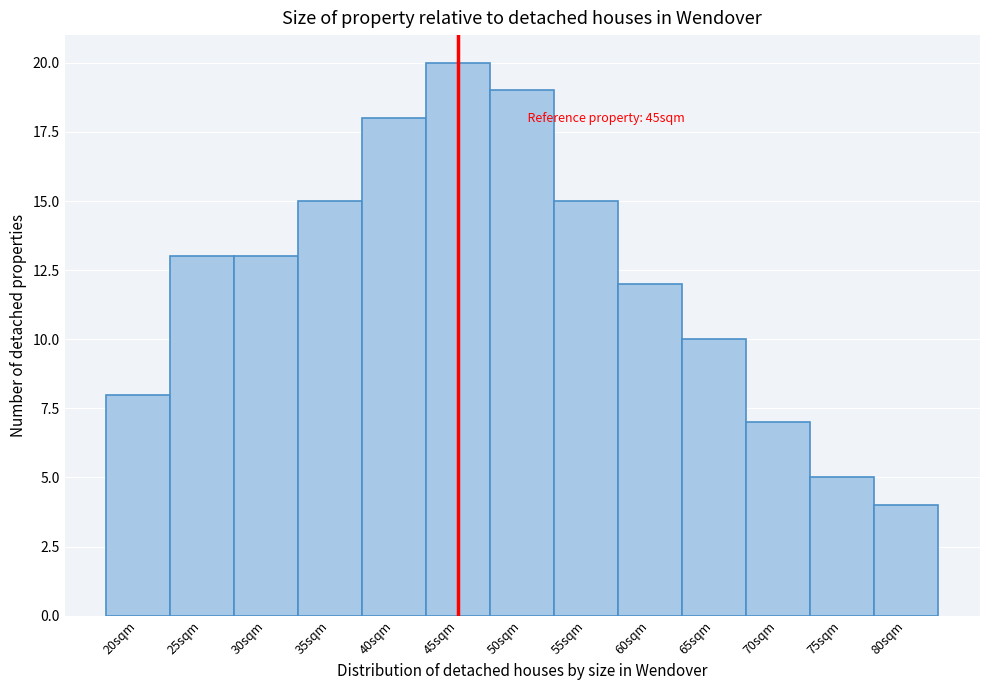

Which range on the x-axis has the tallest bar?

42.5 to 47.5